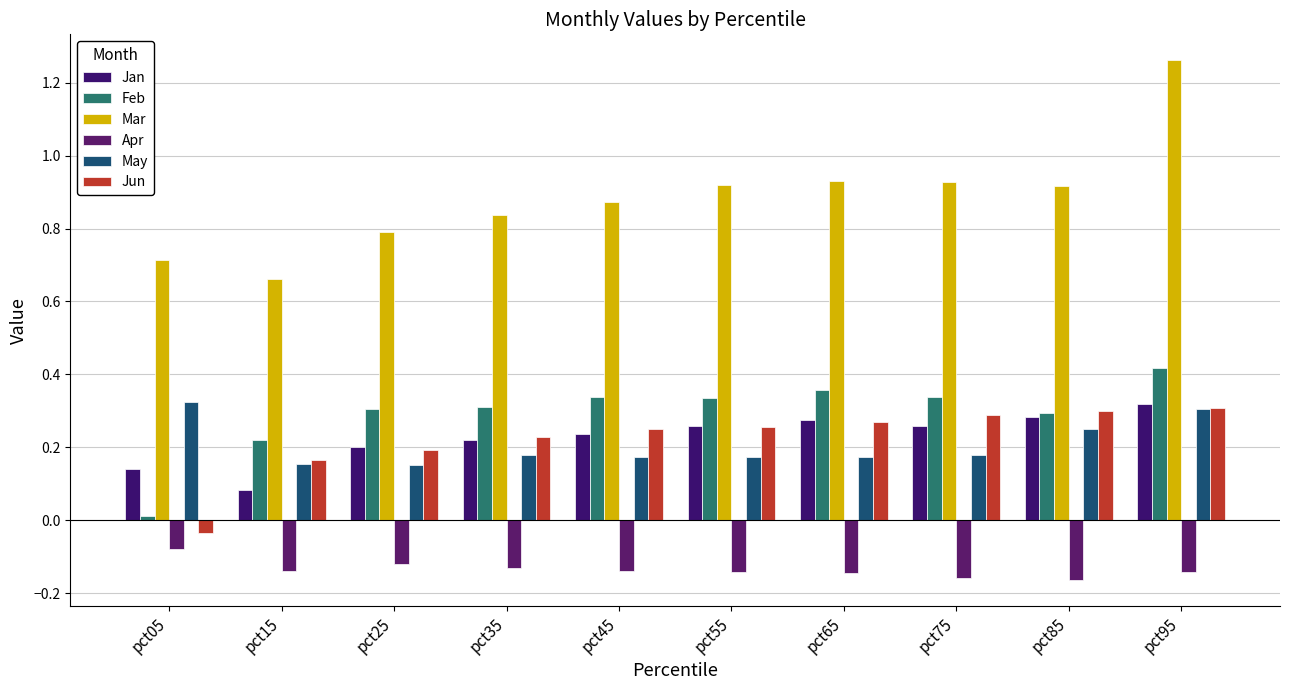

Count the number of categories in the chart.

10